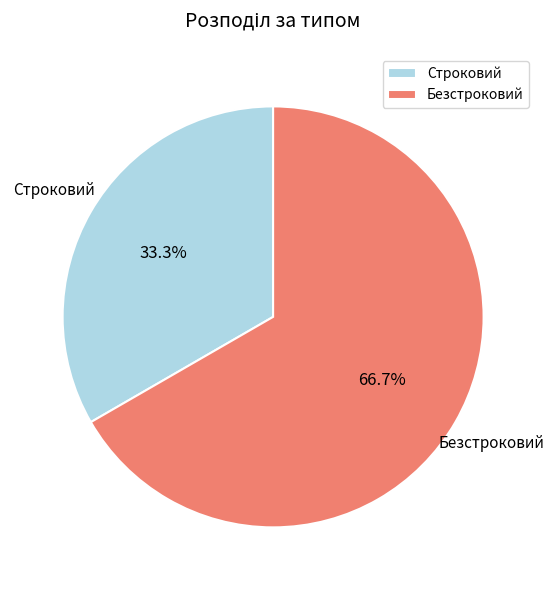

How many slices are in this pie chart?

2